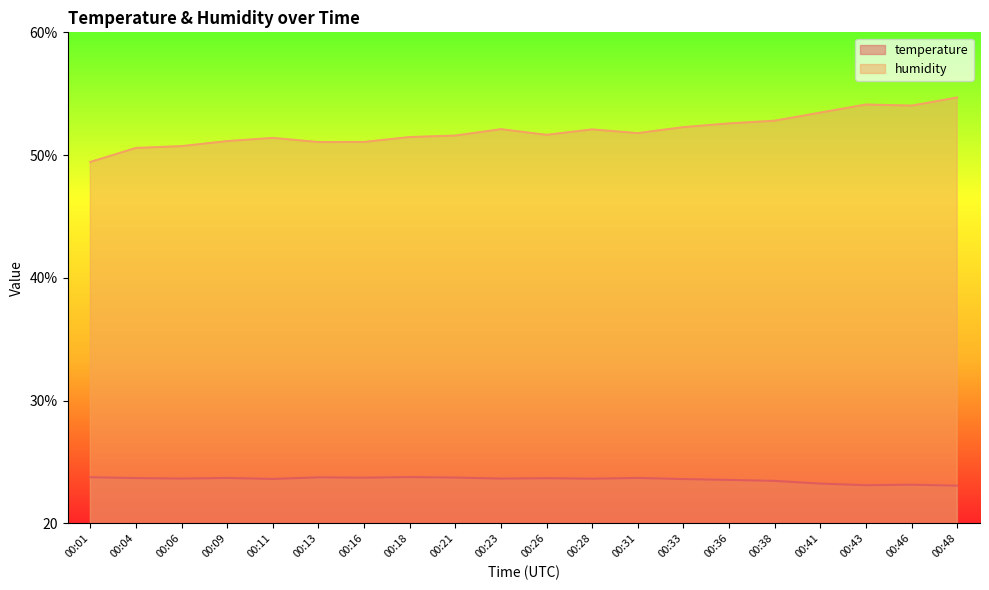

At 00:43, list the series in order from smallest to largest.

temperature, humidity